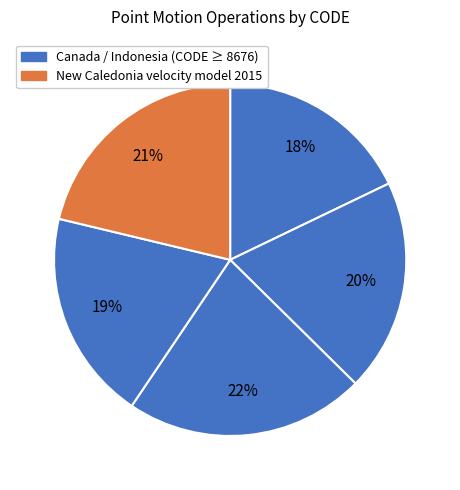

How many segments does this pie chart have?

5